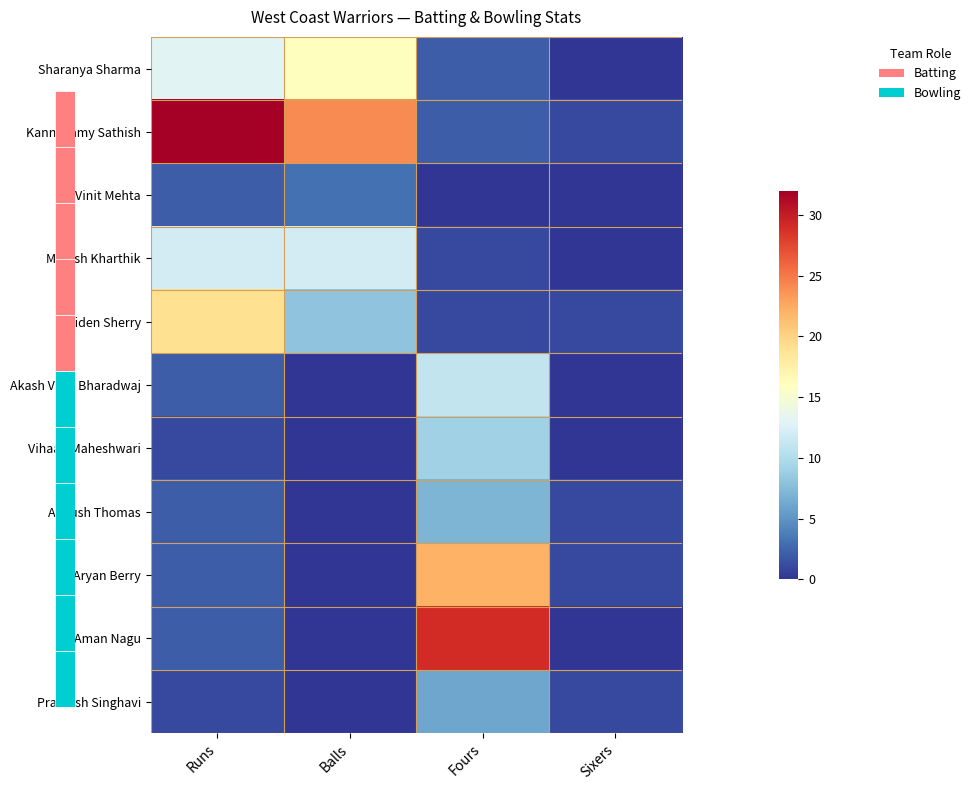

Reading left to right, extract all data points from this chart.

Sharanya Sharma: Runs=13	Balls=16	Fours=2	Sixers=0
Kannusamy Sathish: Runs=32	Balls=24	Fours=2	Sixers=1
Vinit Mehta: Runs=2	Balls=3	Fours=0	Sixers=0
Manish Kharthik: Runs=12	Balls=12	Fours=1	Sixers=0
Aiden Sherry: Runs=19	Balls=8	Fours=1	Sixers=1
Akash Vijay Bharadwaj: Runs=2	Balls=0	Fours=11	Sixers=0
Vihaan Maheshwari: Runs=1	Balls=0	Fours=9	Sixers=0
Ankush Thomas: Runs=2	Balls=0	Fours=7	Sixers=1
Aryan Berry: Runs=2	Balls=0	Fours=22	Sixers=1
Aman Nagu: Runs=2	Balls=0	Fours=29	Sixers=0
Pramesh Singhavi: Runs=1	Balls=0	Fours=6	Sixers=1